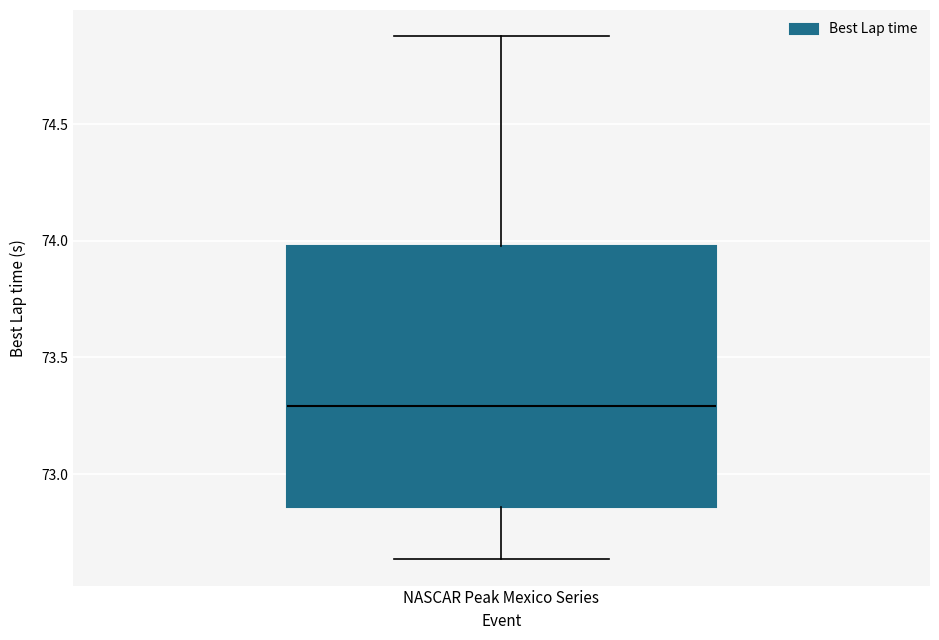

Read this box plot against the y-axis: the position of the median line, the range covered by the box, and the ends of both whiskers. The values are not printed on the chart, so give them approximately, as read against the axis.

median 73.30, box 72.85 to 74.00, whiskers 72.65 to 74.90